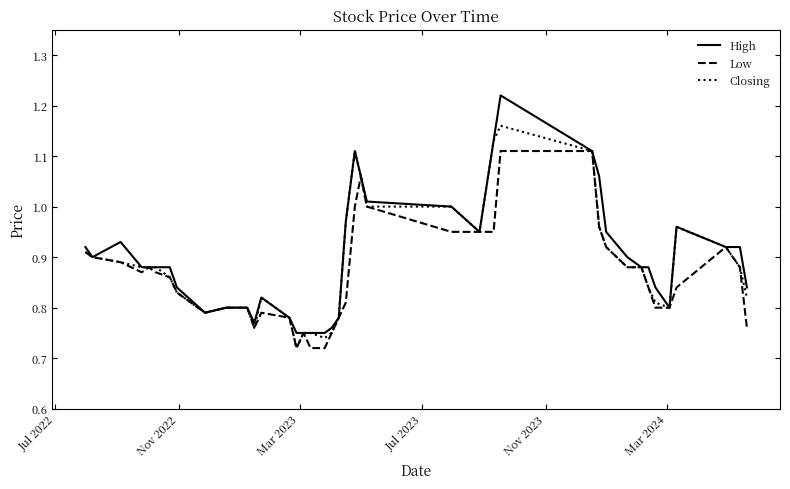

Which series has the largest range (max minus min)?

High